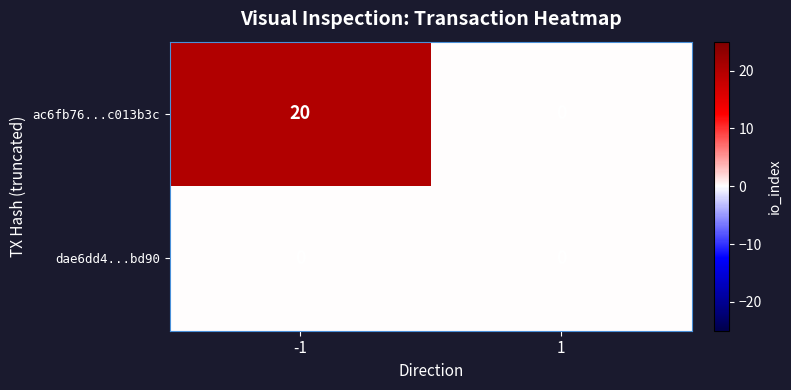

Is it true that ac6fb76...c013b3c equals 30 at -1?

False